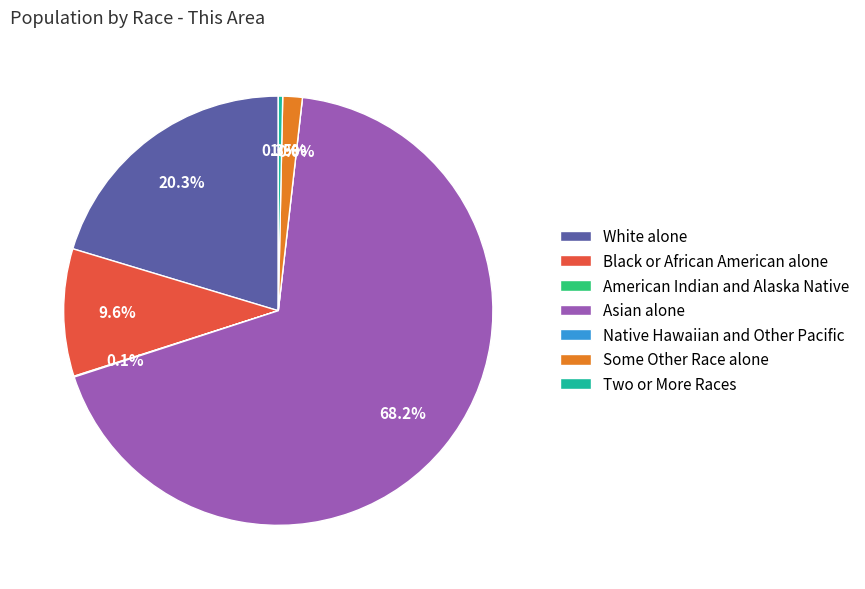

To the nearest percent, what is the combined percentage of Some Other Race alone and White alone?

22%